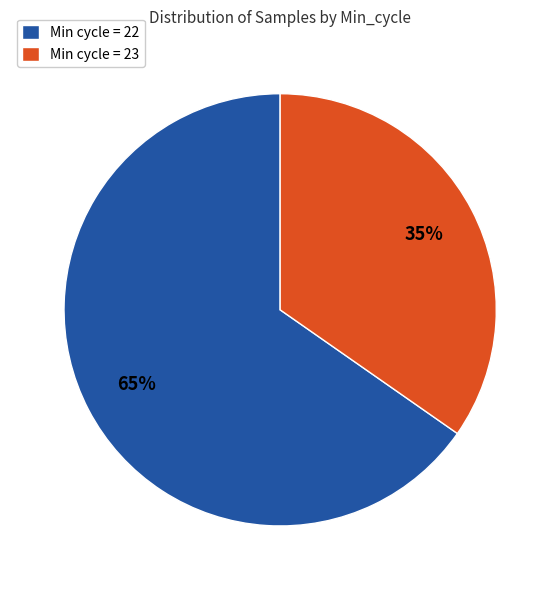

To the nearest percent, what percentage of the pie is Min cycle = 23?

35%